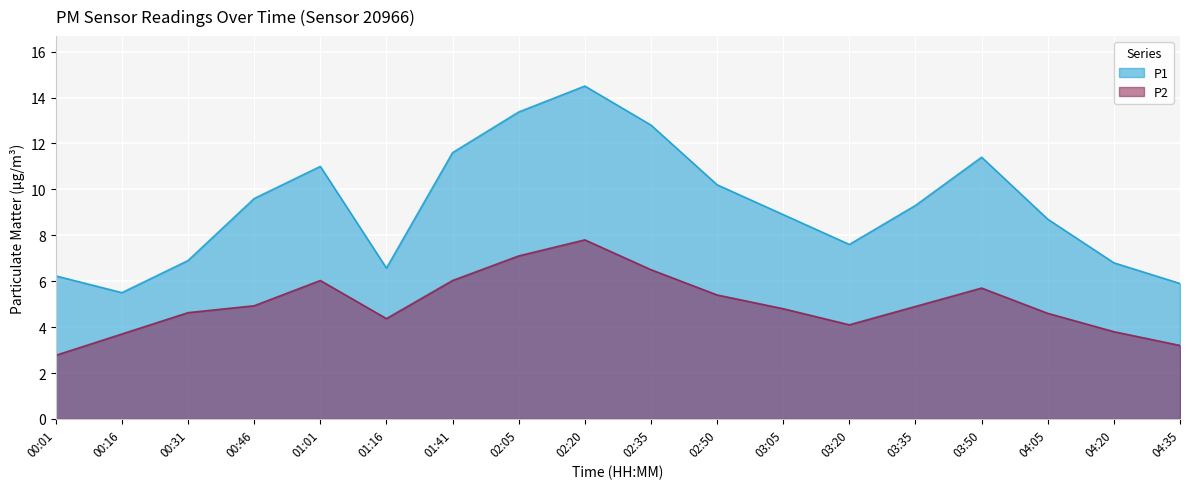

True or false: P1 has a value of 2.2 at 04:35.

False